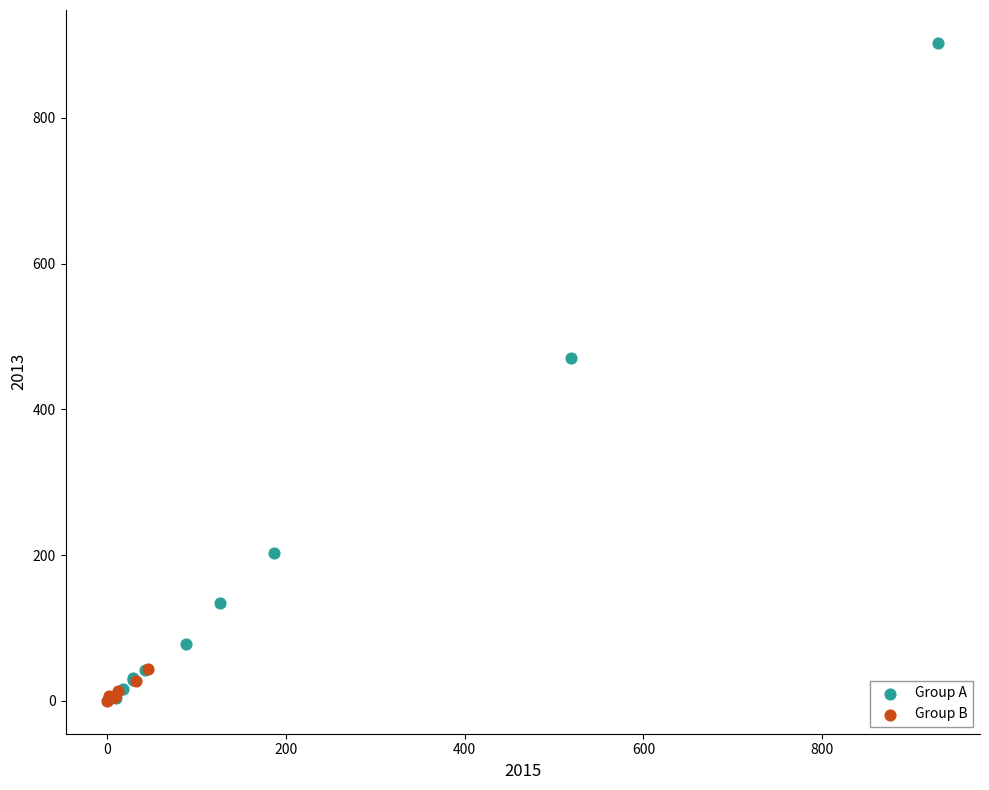

What are all the series names shown in the legend?

Group A, Group B